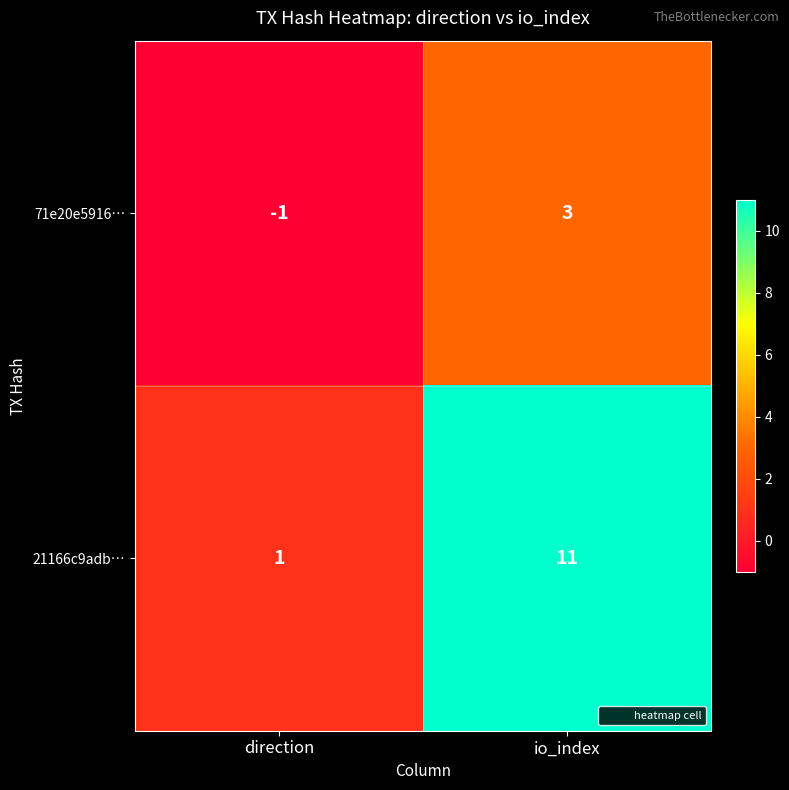

What is the highest value of the 71e20e5916… series?

3